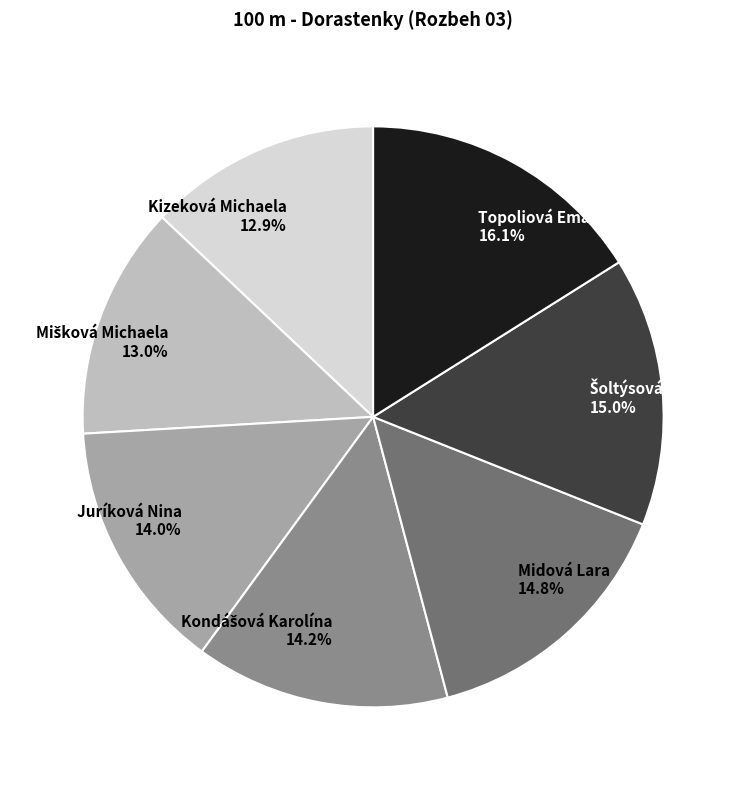

Count the number of slices in the pie.

7